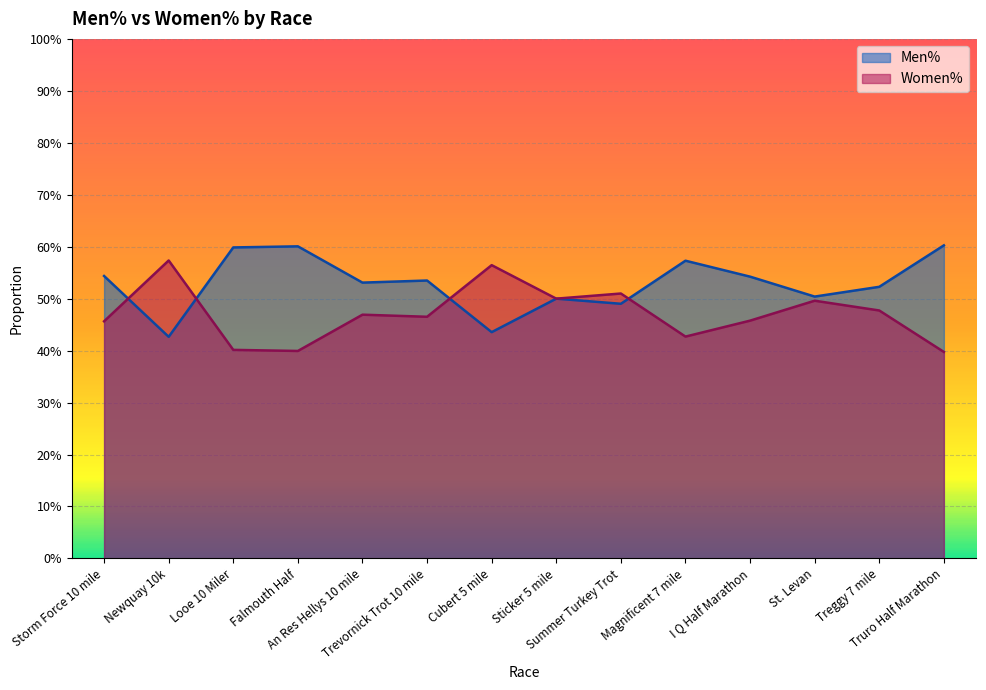

Reading left to right, transcribe all the data shown in this chart.

Men%: 0.5	0.4	0.6	0.6	0.5	0.5	0.4	0.5	0.5	0.6	0.5	0.5	0.5	0.6
Women%: 0.5	0.6	0.4	0.4	0.5	0.5	0.6	0.5	0.5	0.4	0.5	0.5	0.5	0.4